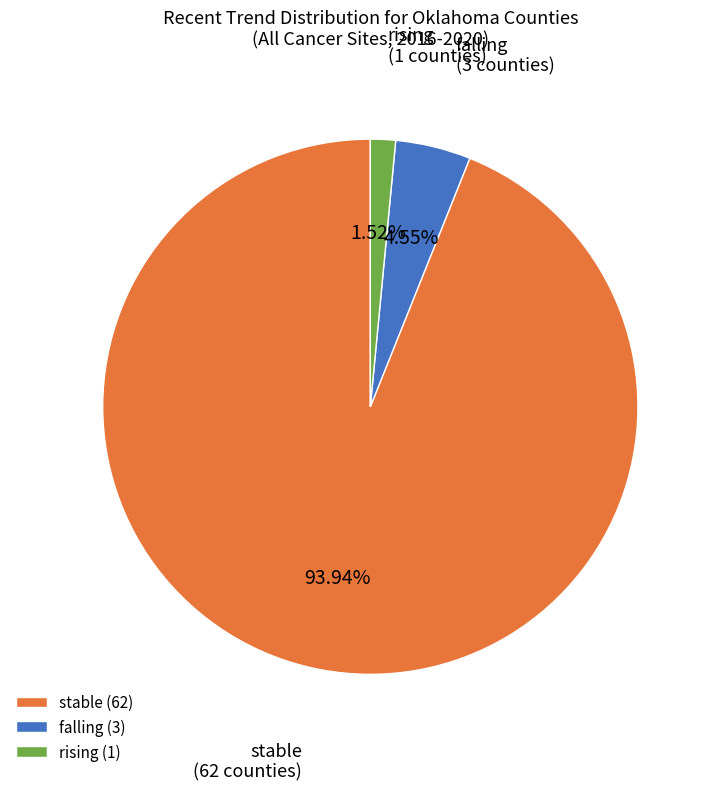

What is the largest slice in the pie chart?

stable